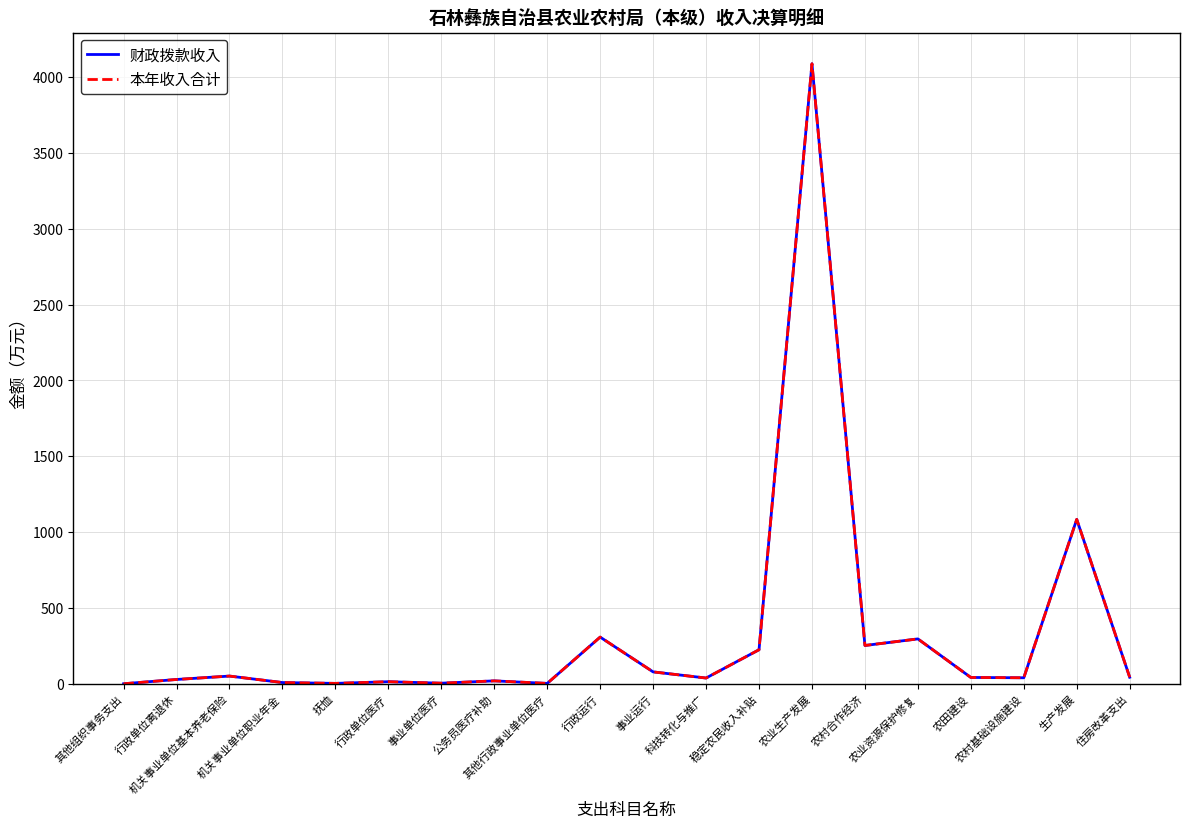

At which category does 财政拨款收入 reach its first local peak?

机关事业单位基本养老保险